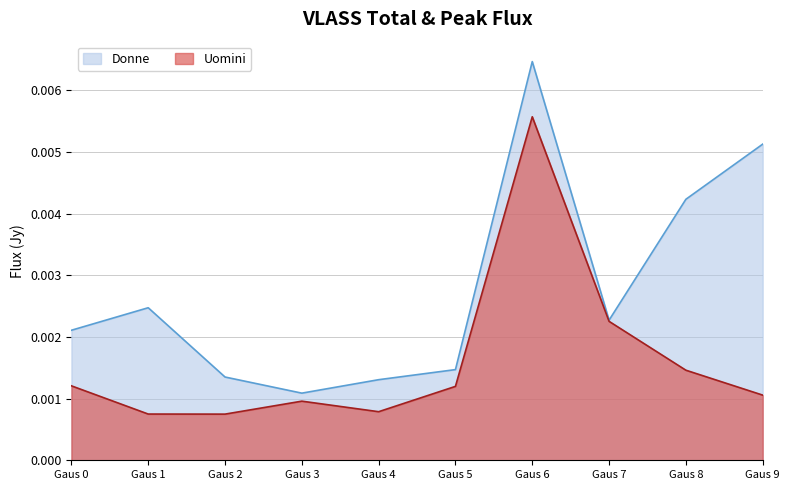

Is the value of Donne at Gaus 9 greater than the value of Uomini at Gaus 0?

Yes